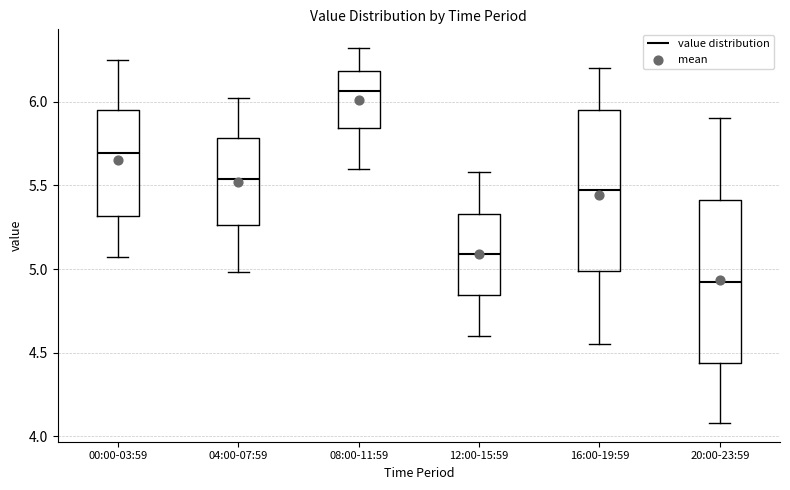

Reading left to right, transcribe this box plot: for each box, give where its median line is, the range the box spans, and where its two whiskers end, as read against the y-axis. The values are not printed on the chart, so give them approximately, as read against the axis.

00:00-03:59: median 5.70, box 5.30 to 5.95, whiskers 5.05 to 6.25
04:00-07:59: median 5.55, box 5.25 to 5.80, whiskers 5.00 to 6.00
08:00-11:59: median 6.05, box 5.85 to 6.20, whiskers 5.60 to 6.30
12:00-15:59: median 5.10, box 4.85 to 5.35, whiskers 4.60 to 5.60
16:00-19:59: median 5.50, box 5.00 to 5.95, whiskers 4.55 to 6.20
20:00-23:59: median 4.95, box 4.45 to 5.40, whiskers 4.10 to 5.90